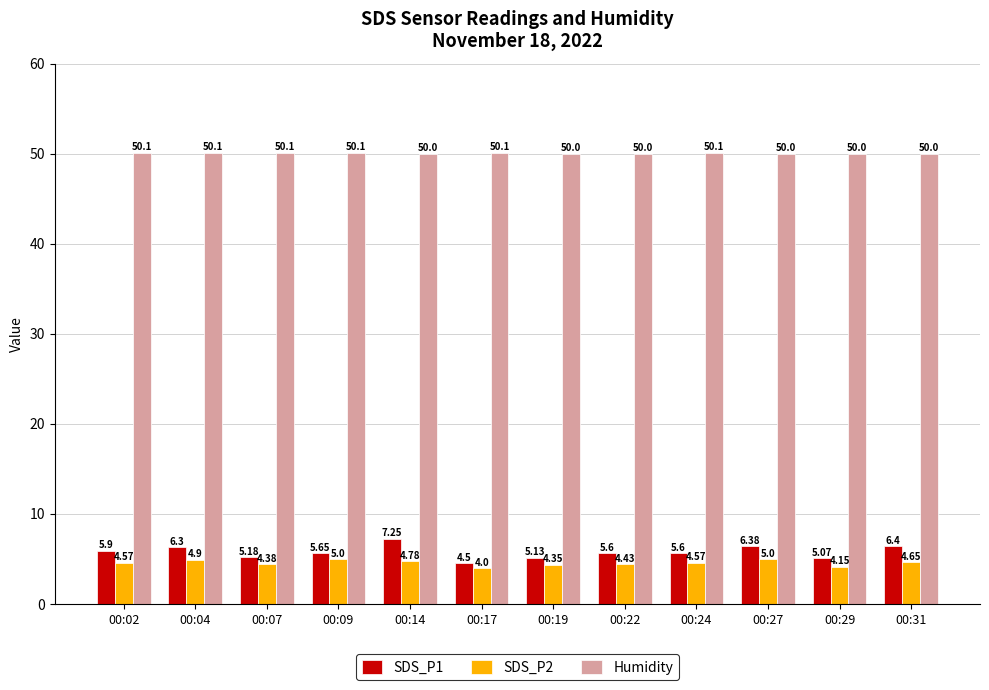

How many groups of bars are there?

12